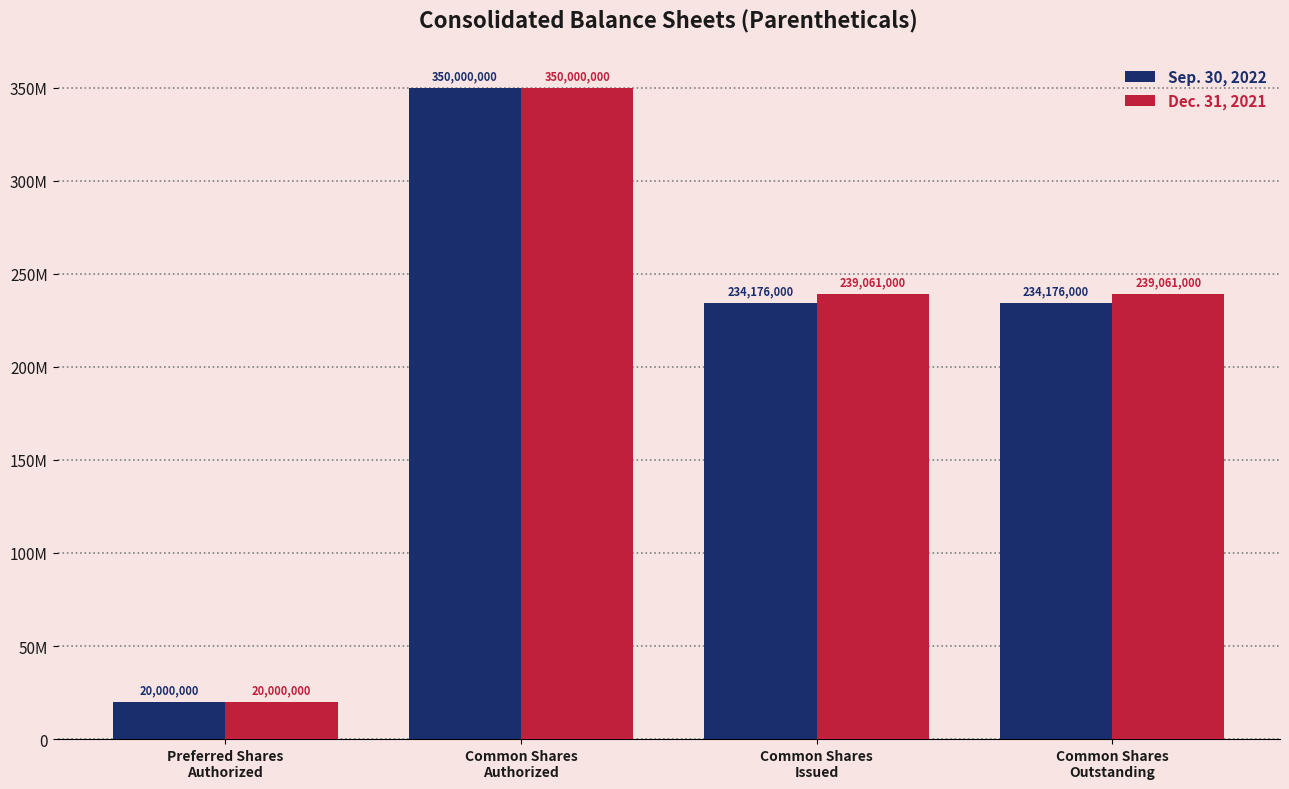

At Common Shares
Outstanding, list the series in order from smallest to largest.

Sep. 30, 2022, Dec. 31, 2021